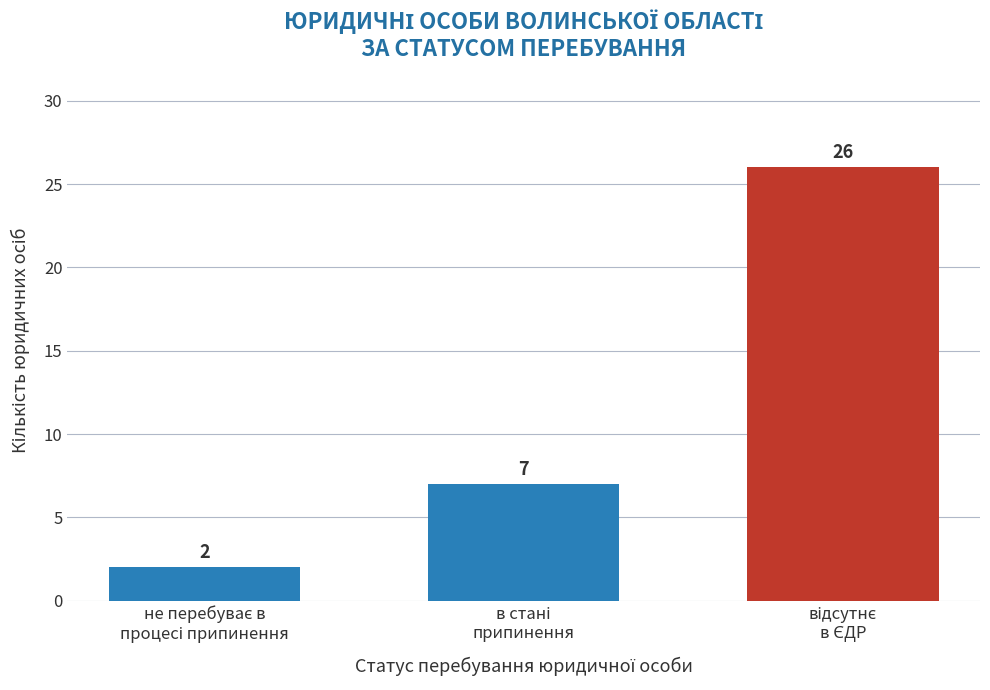

Reading left to right, transcribe all the data shown in this chart.

2	7	26